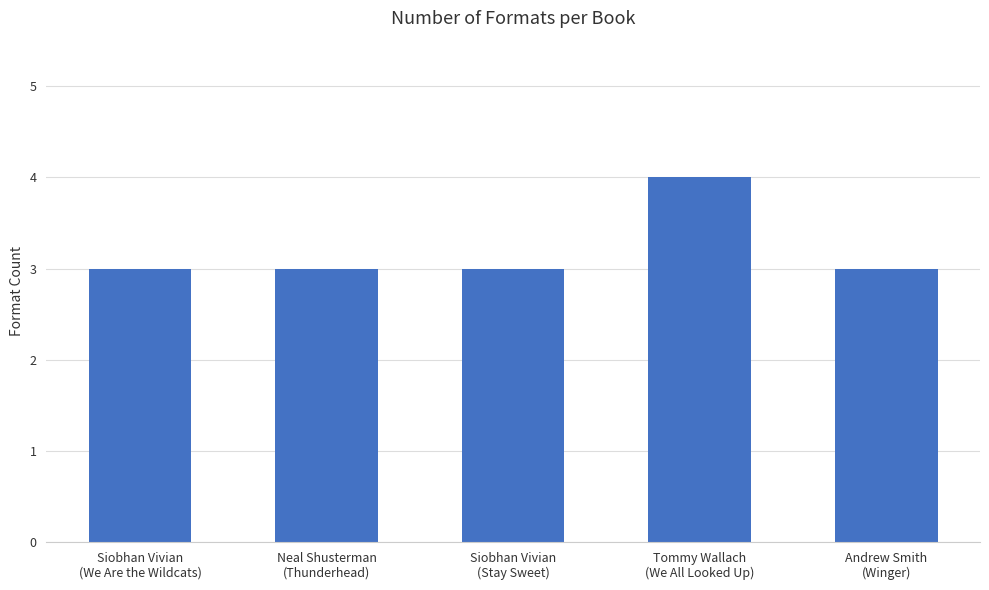

What is the sum of all values?

16